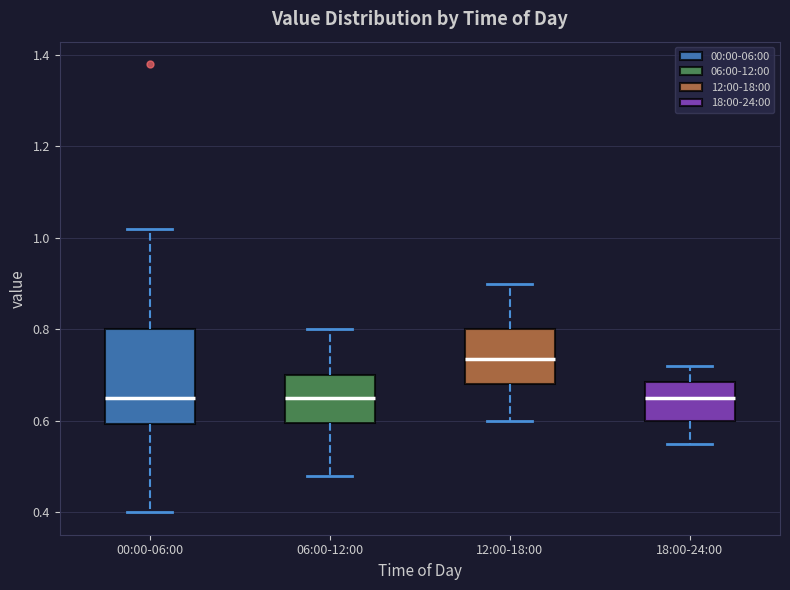

Reading left to right, transcribe this box plot: for each box, give where its median line is, the range the box spans, and where its two whiskers end, as read against the y-axis. The values are not printed on the chart, so give them approximately, as read against the axis.

00:00-06:00: median 0.66, box 0.60 to 0.80, whiskers 0.40 to 1.02
06:00-12:00: median 0.66, box 0.60 to 0.70, whiskers 0.48 to 0.80
12:00-18:00: median 0.74, box 0.68 to 0.80, whiskers 0.60 to 0.90
18:00-24:00: median 0.66, box 0.60 to 0.68, whiskers 0.56 to 0.72